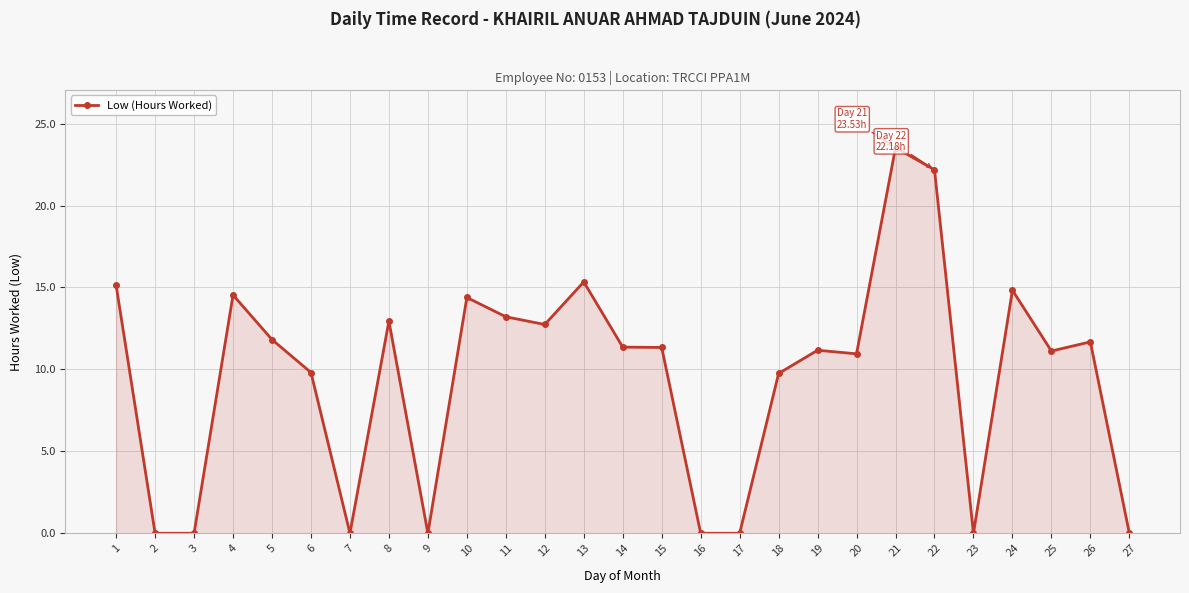

What is the value of the 26th point from the left?

11.7